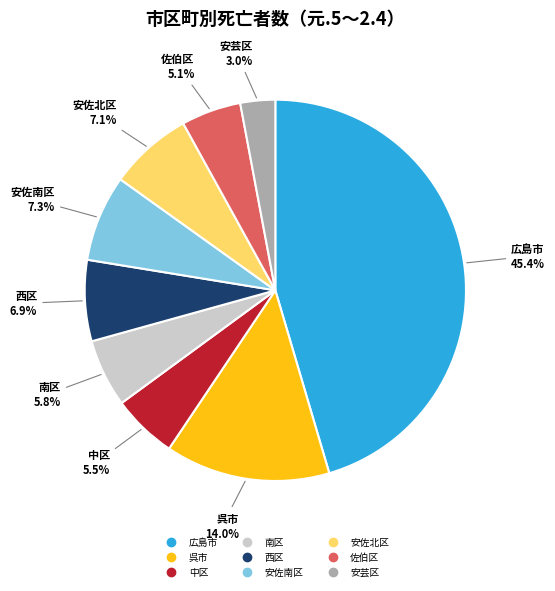

To the nearest percent, what percentage of the pie is 安芸区?

3%